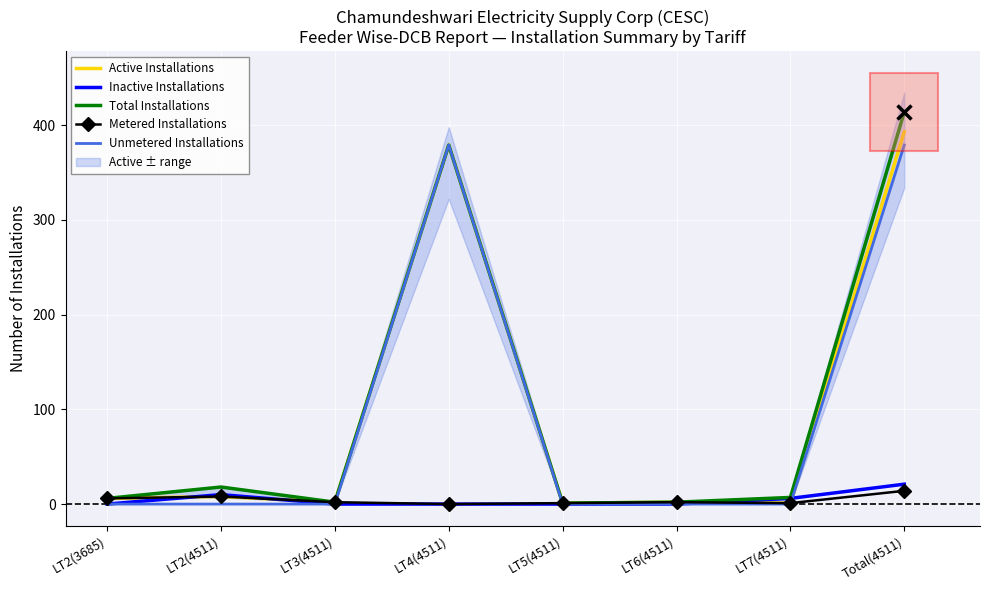

What value does the Metered Installations series have at LT2(3685)?

6